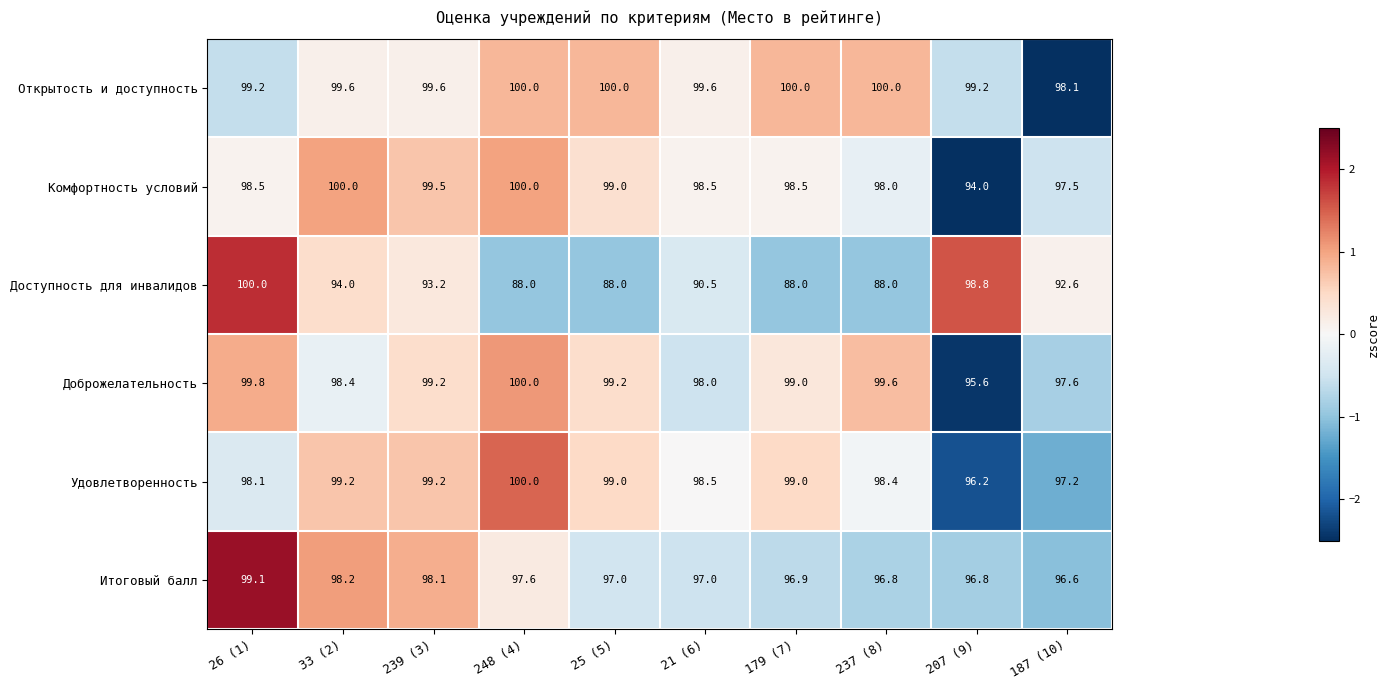

Which series has the largest total across all categories?

Открытость и доступность